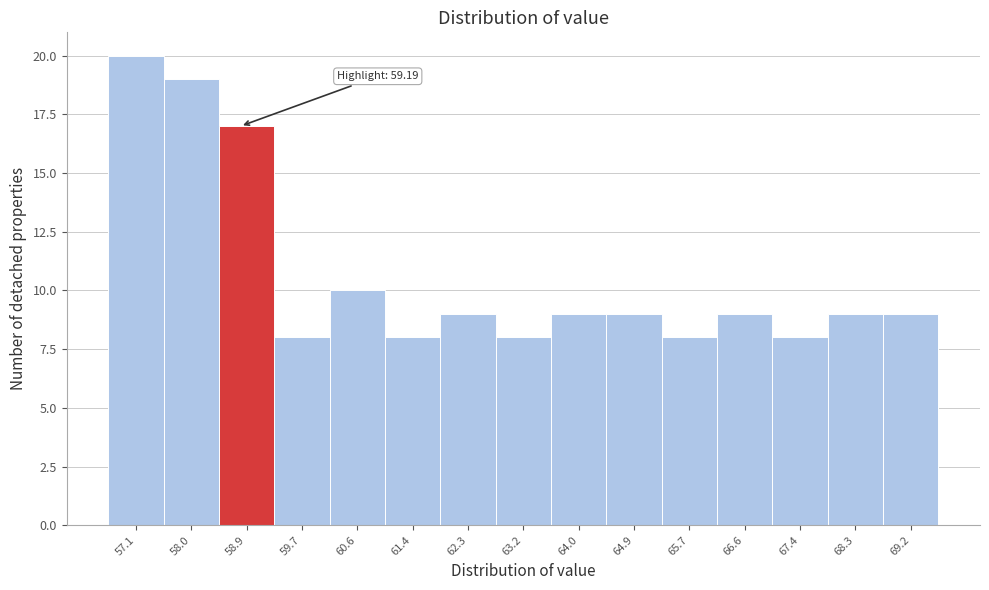

Reading left to right, list all the values displayed in this chart.

20	19	17	8	10	8	9	8	9	9	8	9	8	9	9